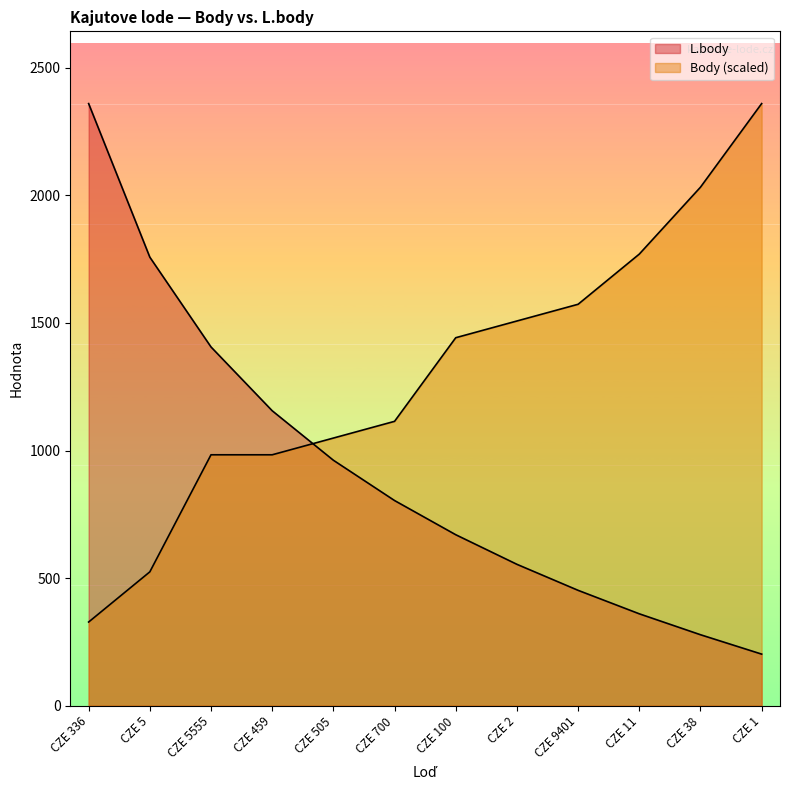

What is the approximate value of Body at CZE 38?

2032.2